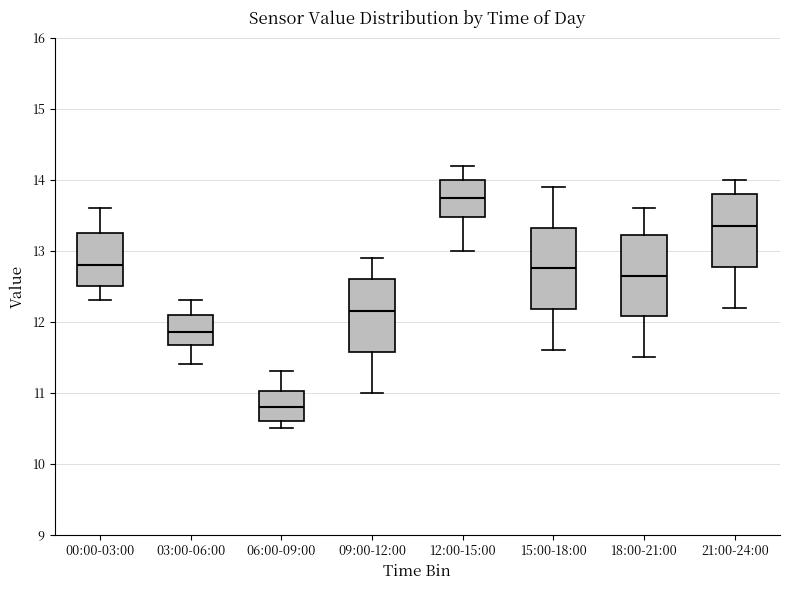

Which box has the highest median line?

12:00-15:00